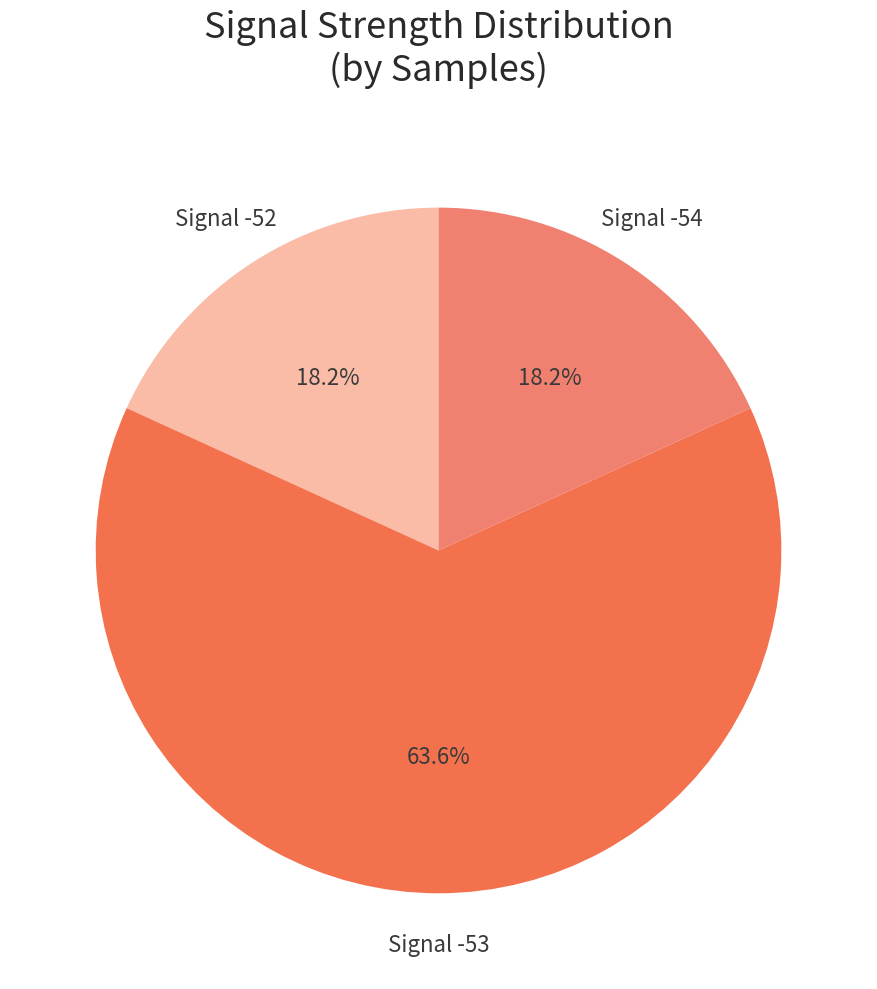

How many slices are in this pie chart?

3